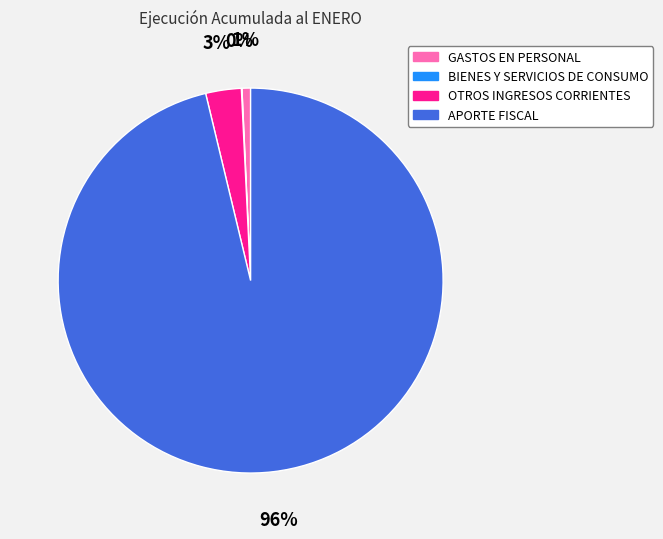

Which has a higher value, APORTE FISCAL or GASTOS EN PERSONAL?

APORTE FISCAL